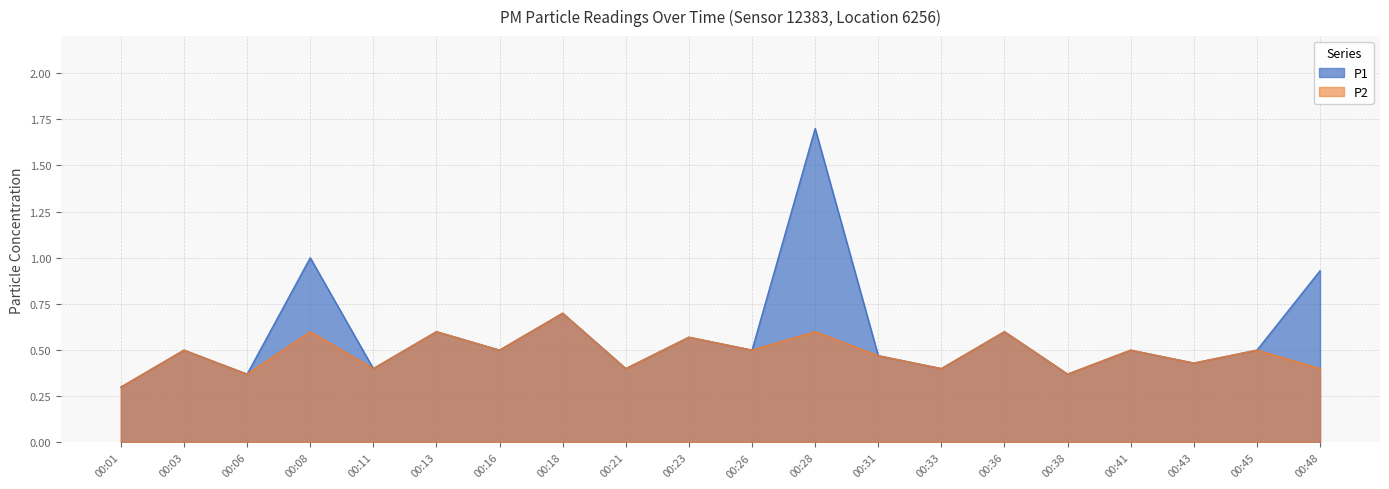

What value does the P2 series have at 00:11?

0.4